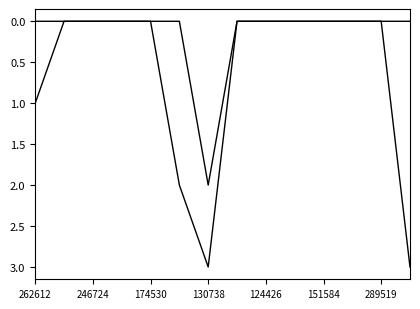

Does the chart have visible grid lines?

No